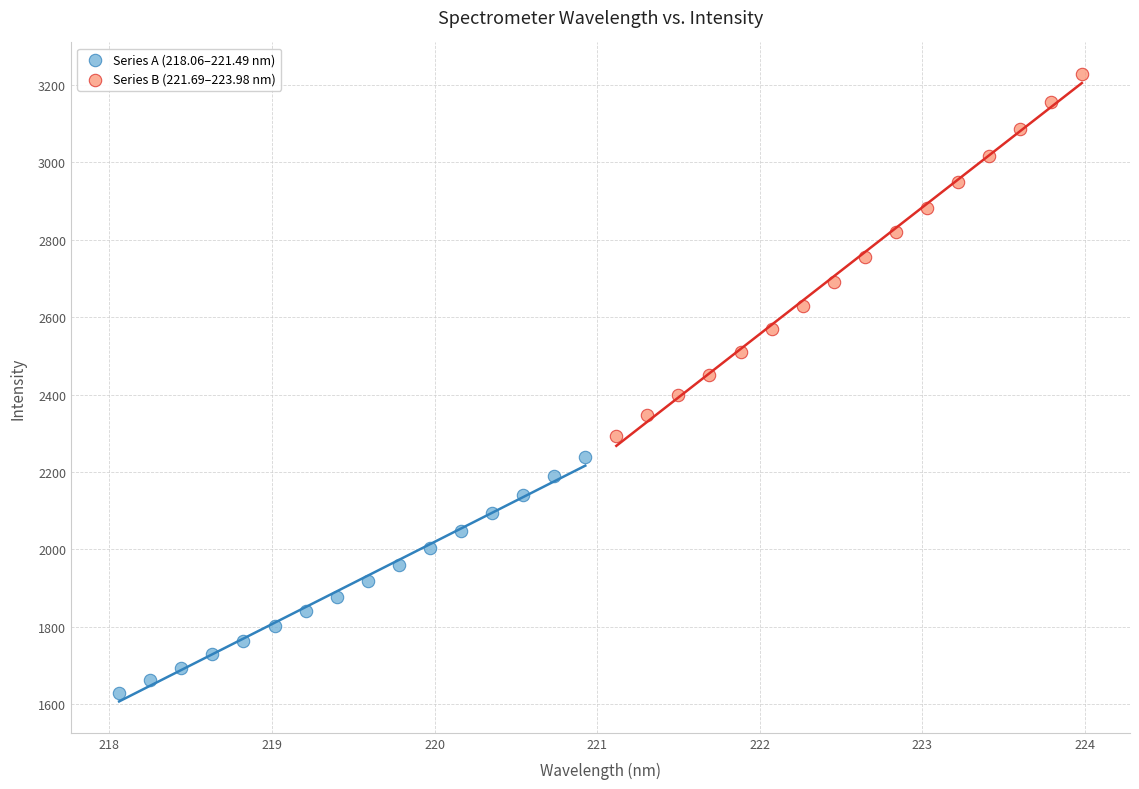

Which series reaches the minimum Y coordinate?

Series A (218.06–221.49 nm)